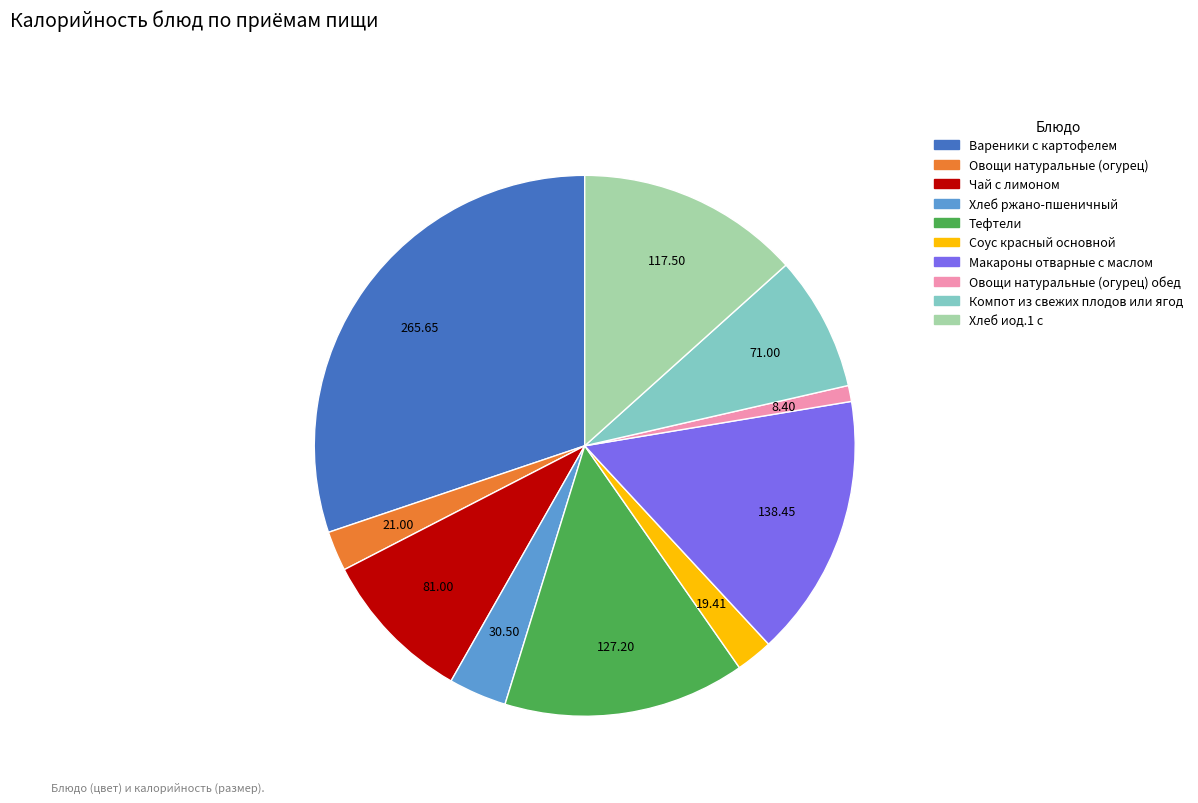

How many segments does this pie chart have?

10